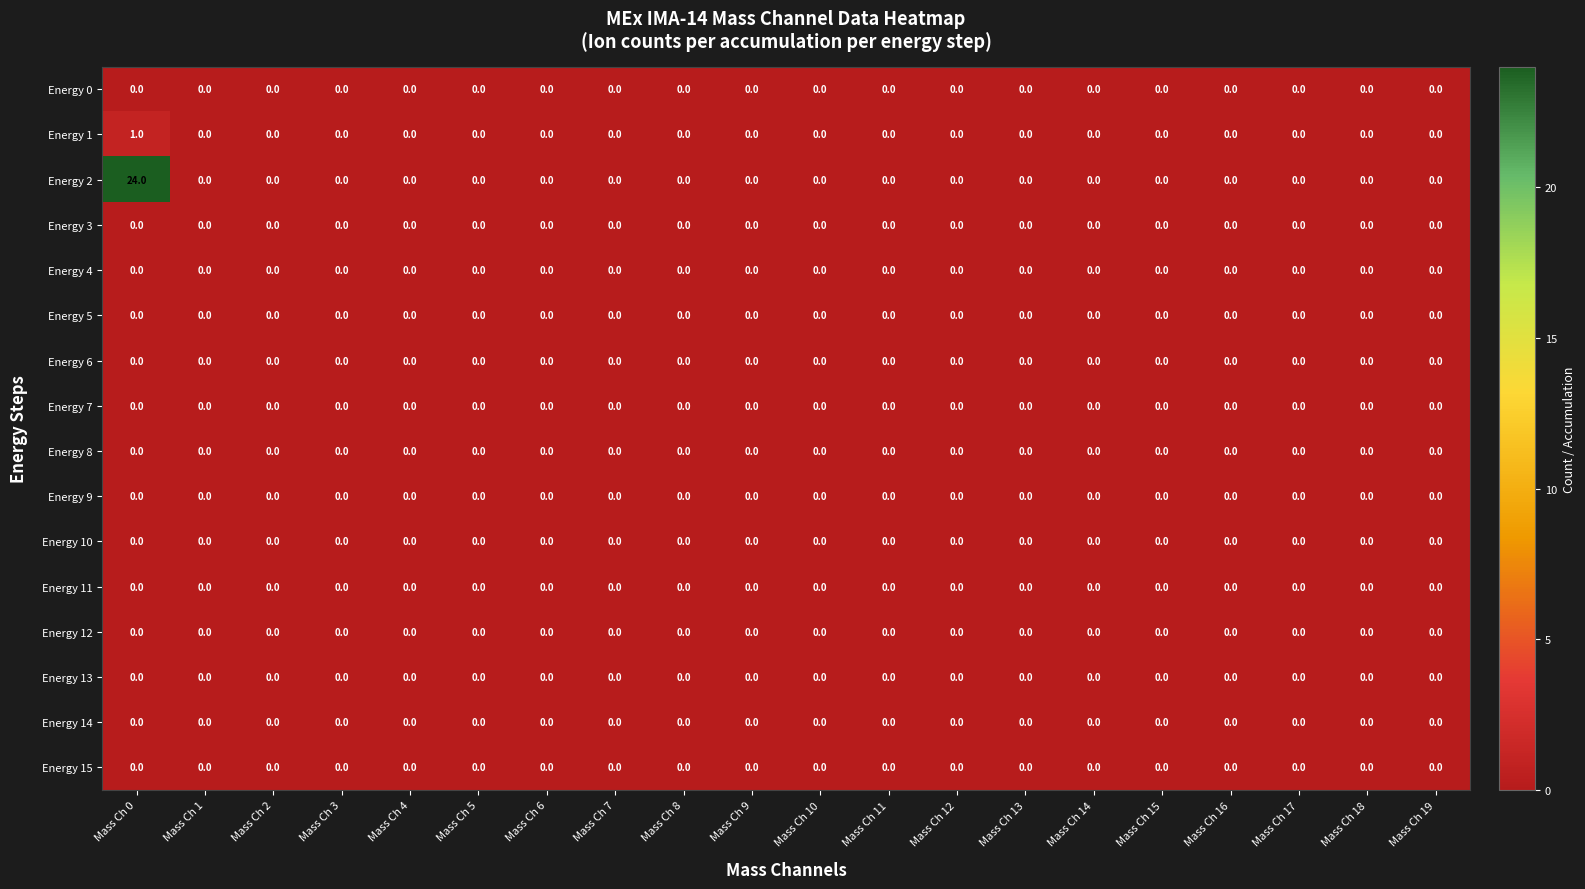

The Energy 6 series shows 0 at Mass Ch 10. True or false?

True